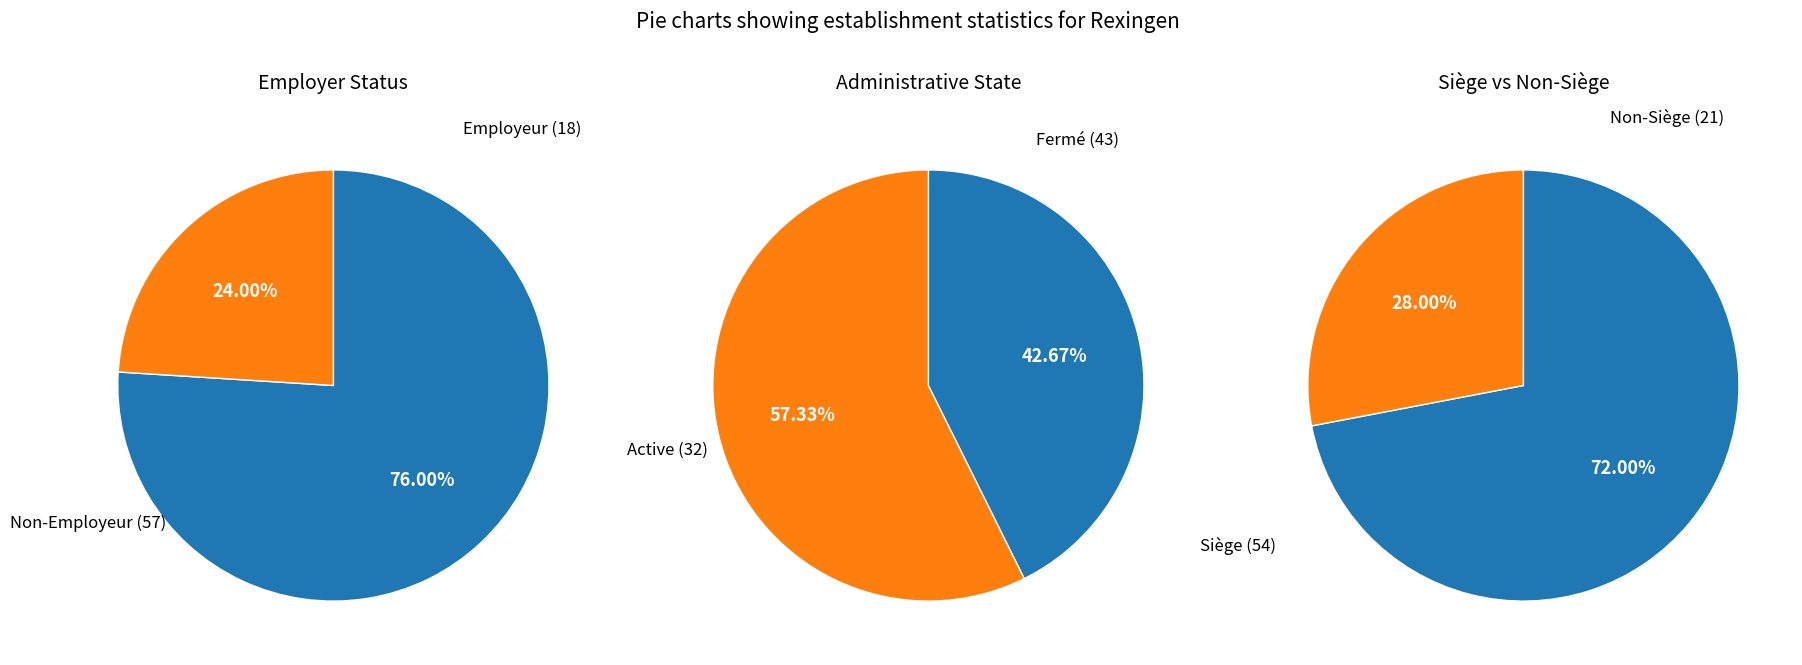

Does NN represent more than half of the total?

Yes